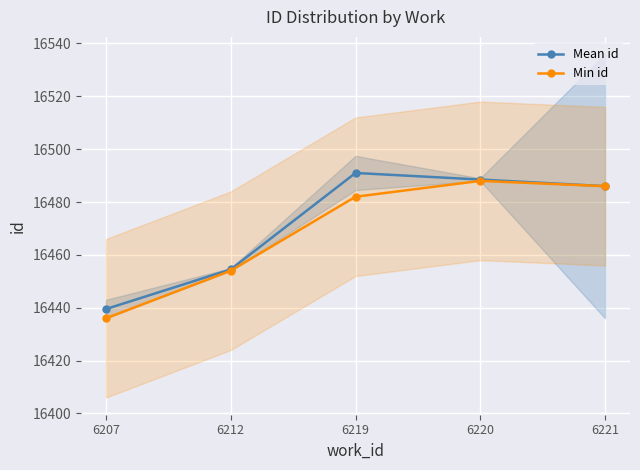

How many lines are shown in the chart?

2